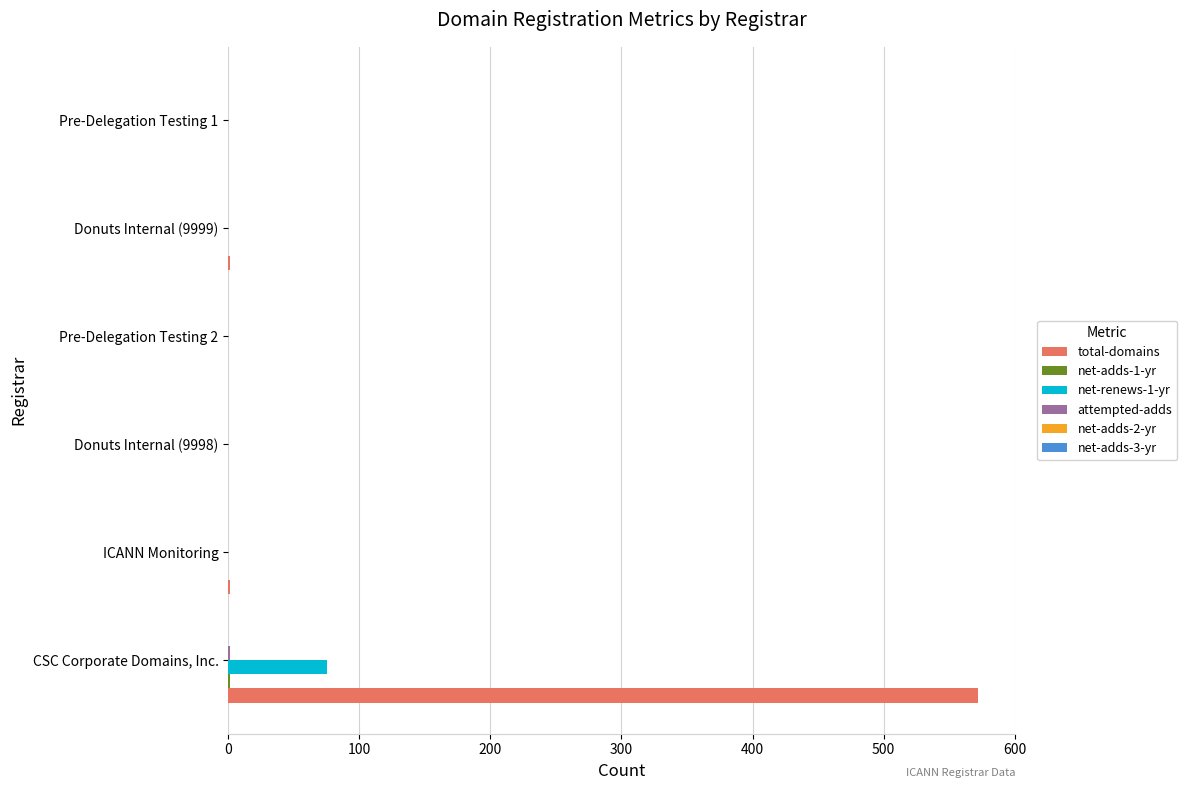

At which category is the sum across all series the highest?

CSC Corporate Domains, Inc.